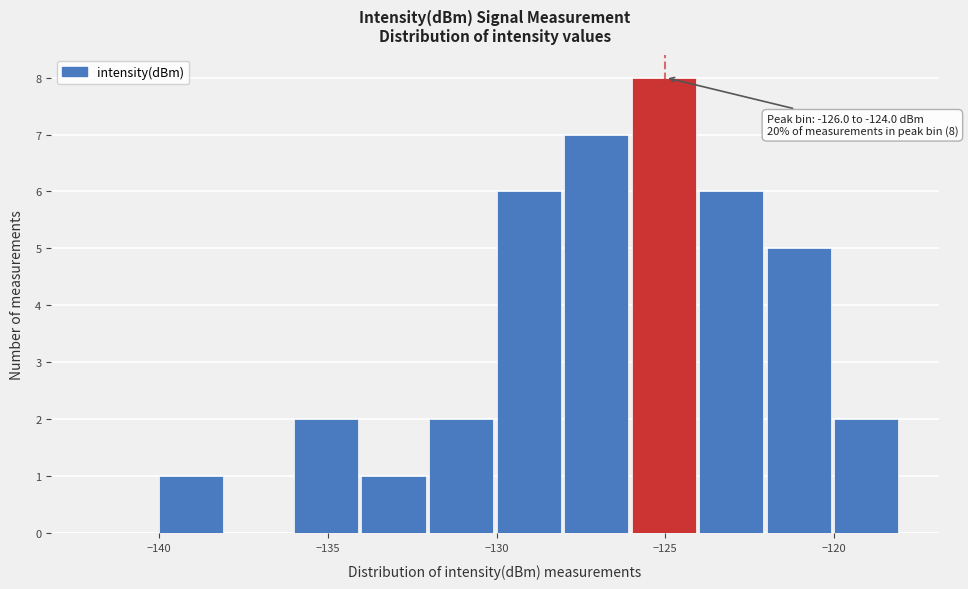

Over which range of the x-axis is the bar tallest?

-126 to -124